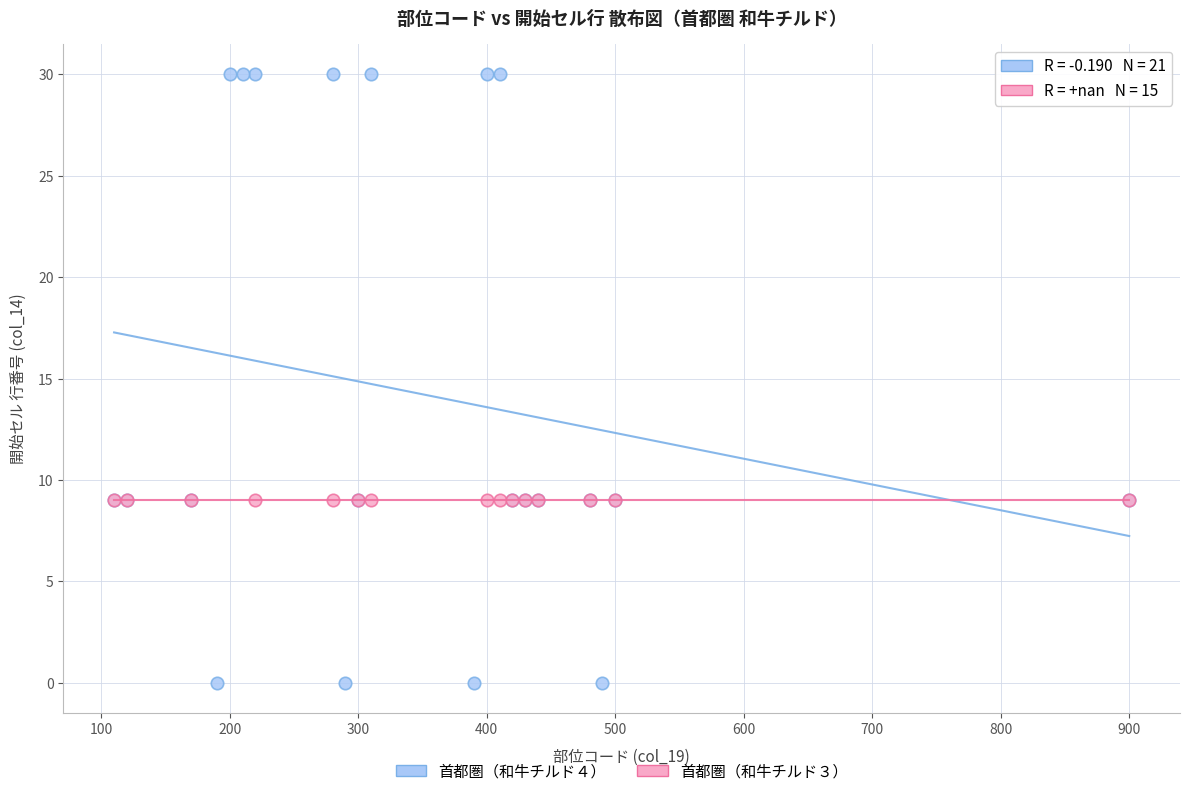

Which series reaches the maximum Y coordinate?

首都圏（和牛チルド４）